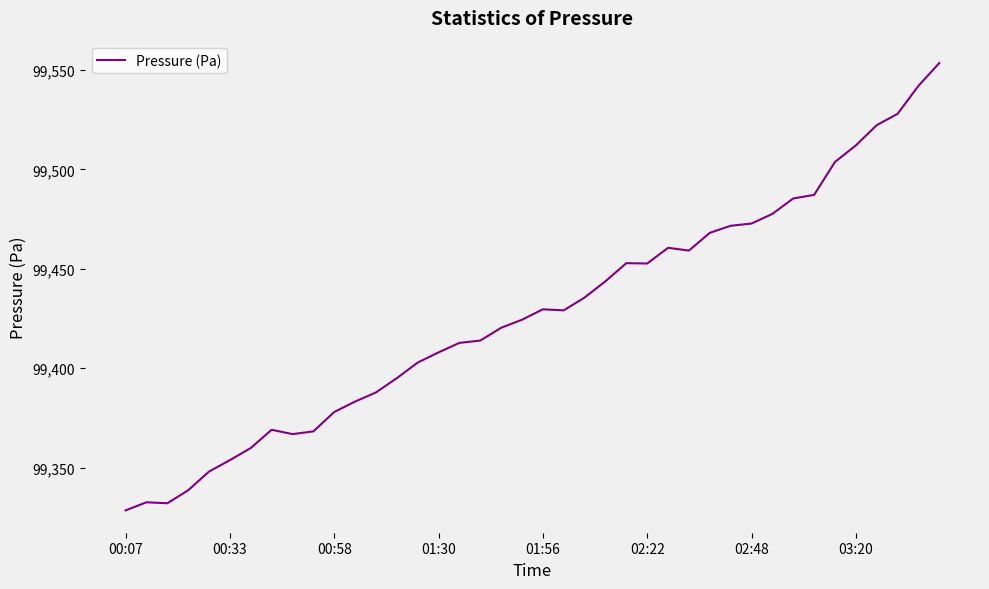

What is the difference between the maximum and minimum values?

225.0